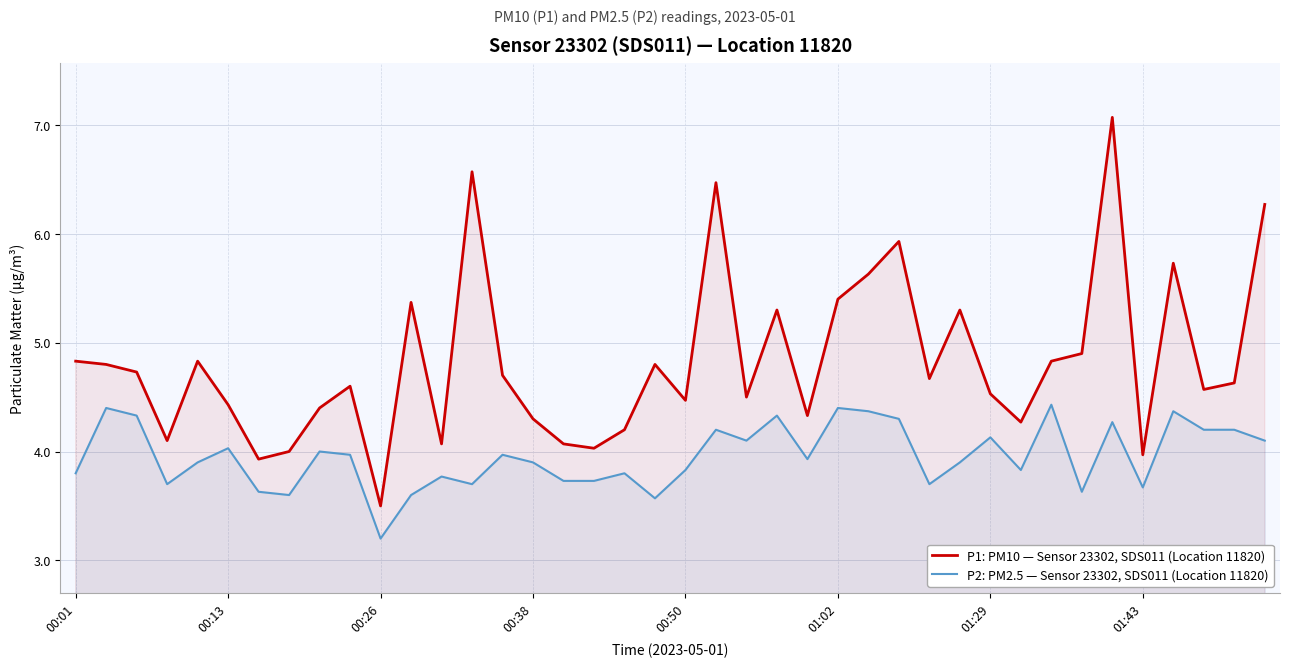

Where does the P1: PM10 — Sensor 23302, SDS011 (Location 11820) series first go above 4?

00:01